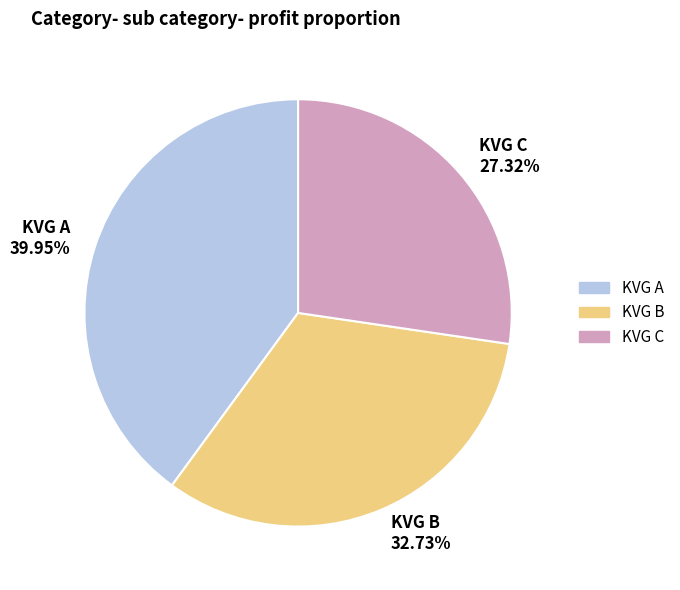

Is there any slice that represents more than half of the pie?

No